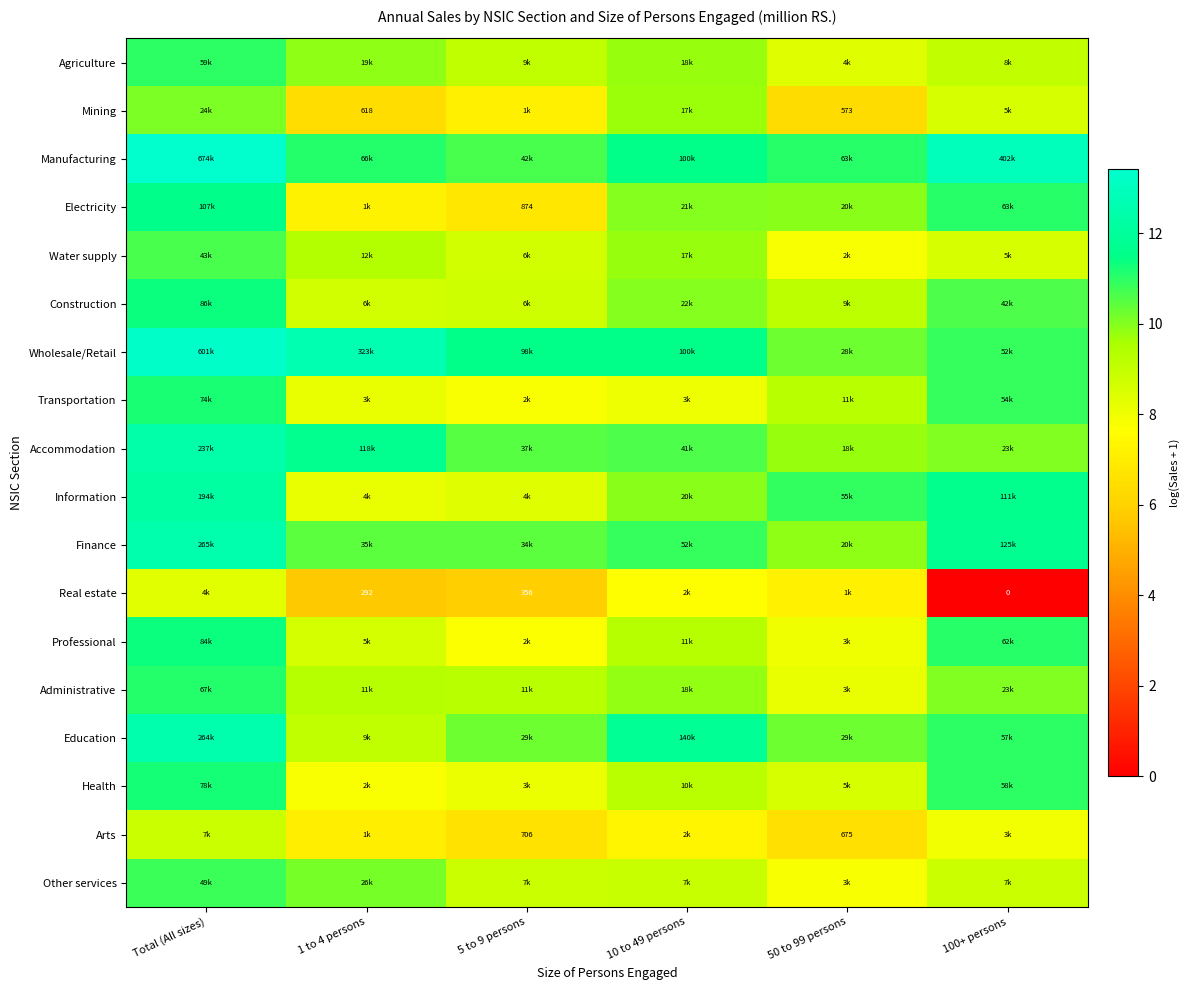

Which has a higher value, Total (All sizes) or 50 to 99 persons?

Total (All sizes)